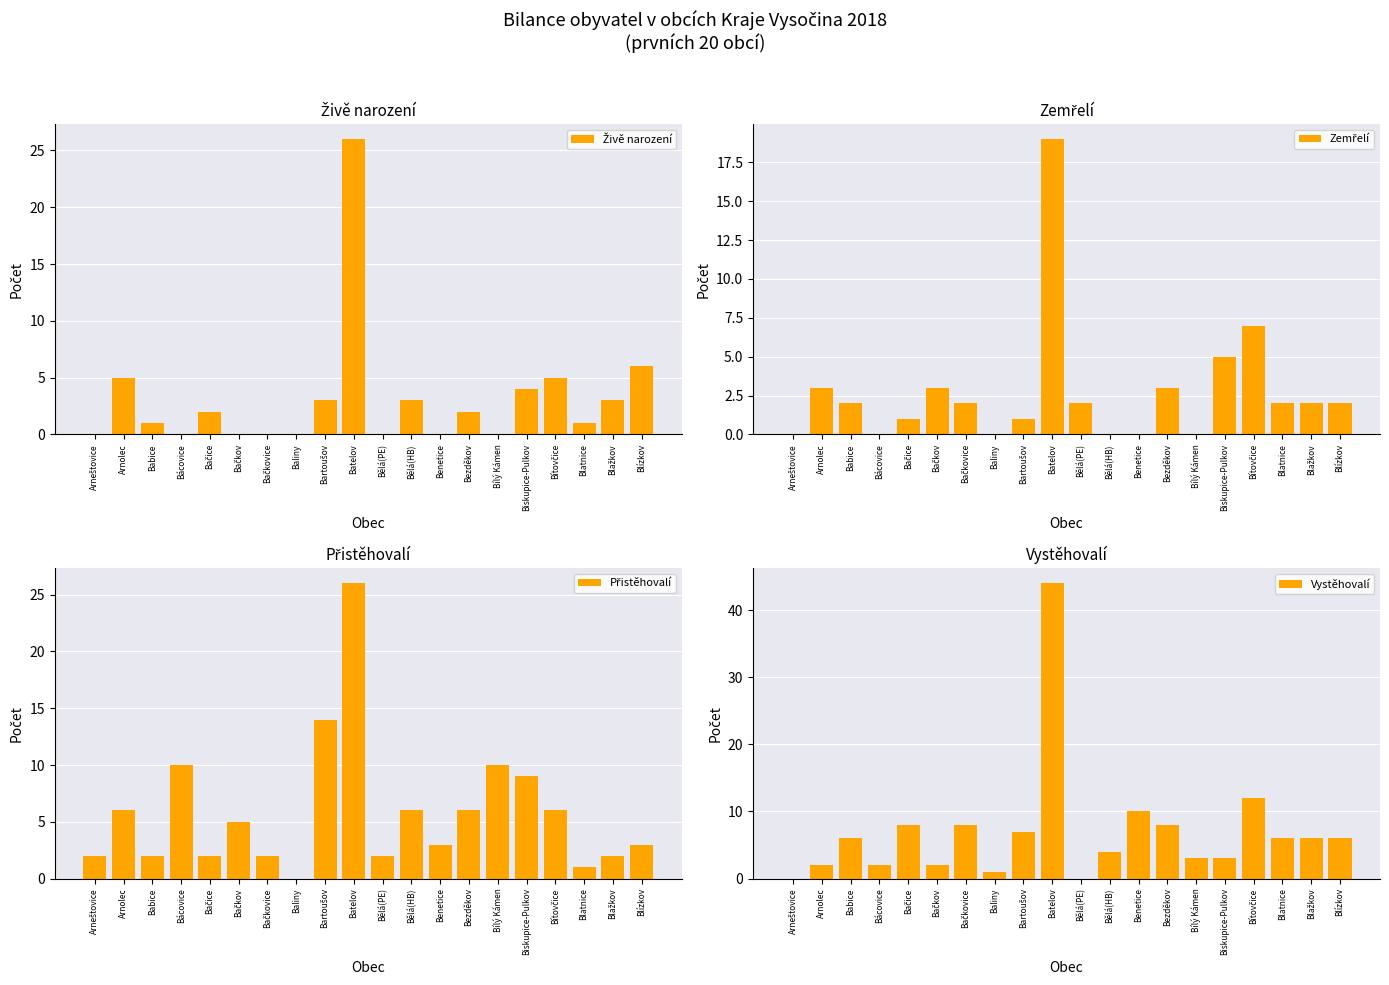

The value of Živě narození at Bezděkov is 2. True or false?

True